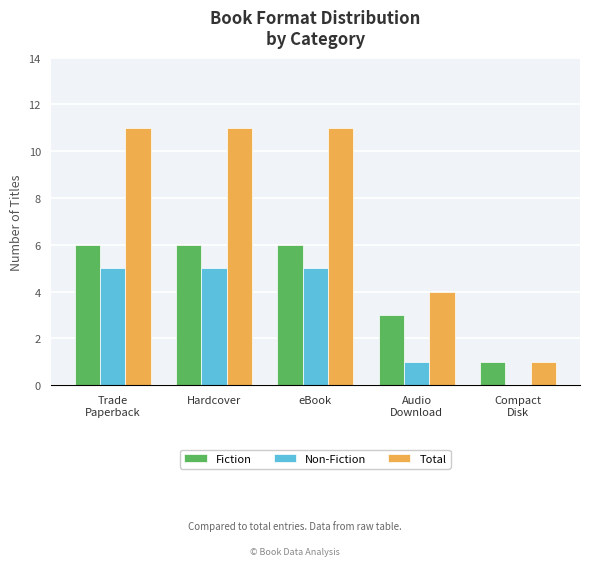

How many groups of bars are there?

5